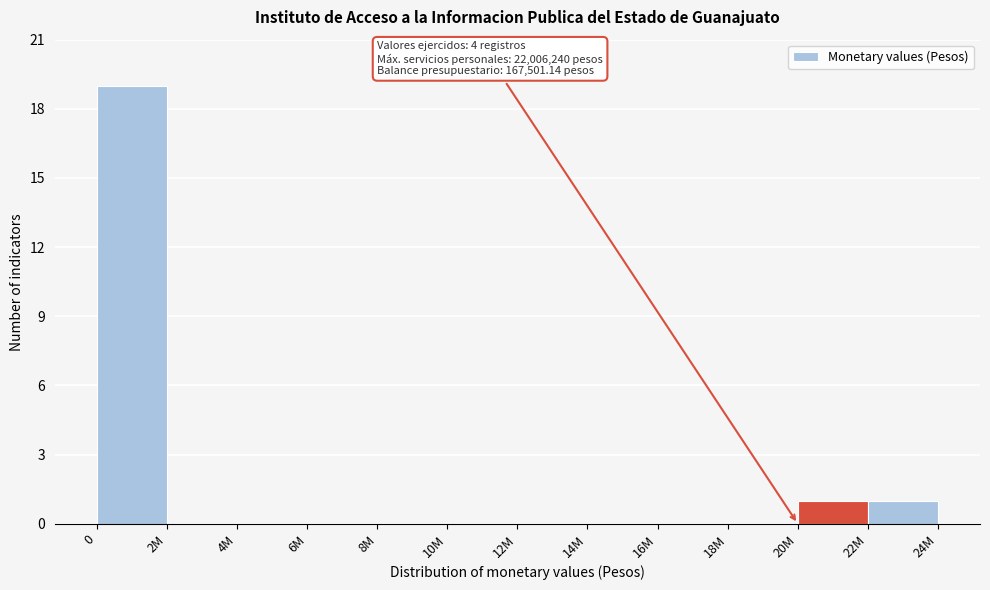

Reading right to left, extract all data points from this chart.

22M=1	20M=1	18M=0	16M=0	14M=0	12M=0	10M=0	8M=0	6M=0	4M=0	2M=0	0=19